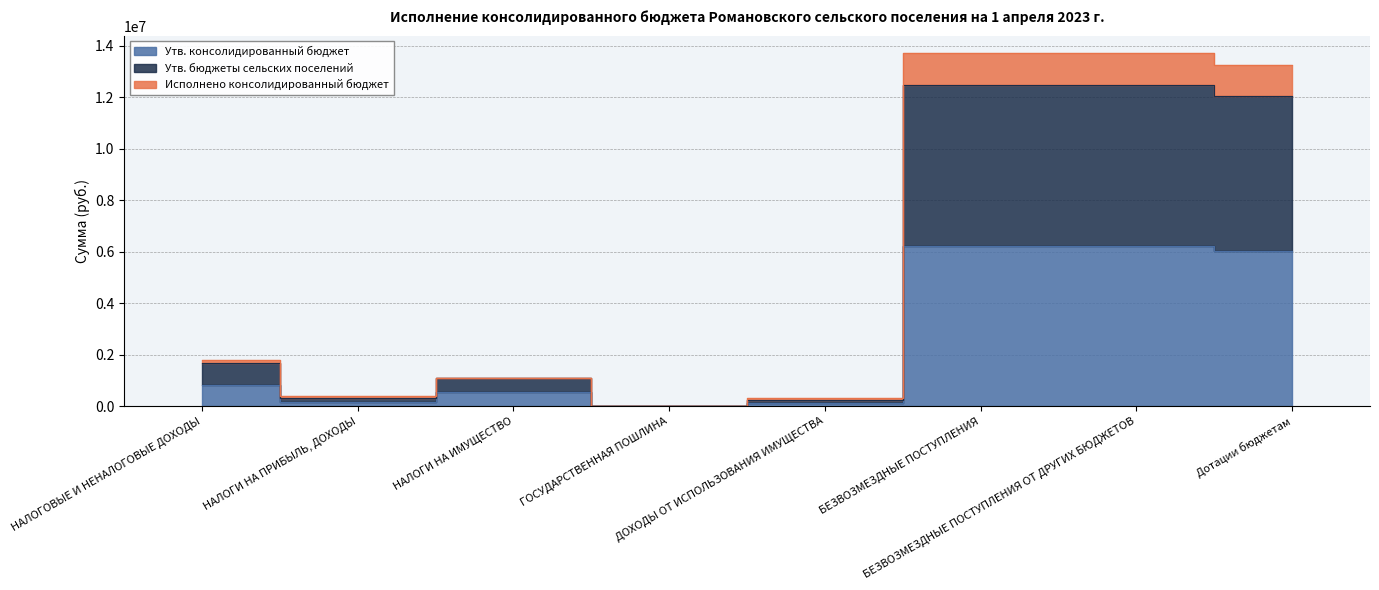

What is the label of the 8th point from the left?

Дотации бюджетам